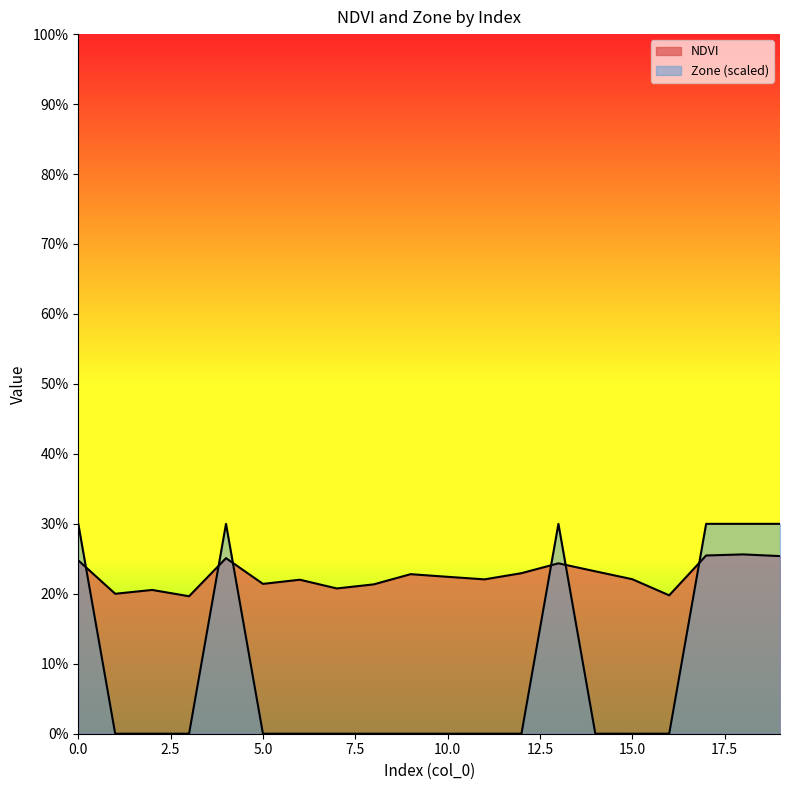

List the labels in order of NDVI value, largest first.

18, 17, 19, 4, 0, 13, 14, 12, 9, 10, 15, 11, 6, 5, 8, 7, 2, 1, 16, 3